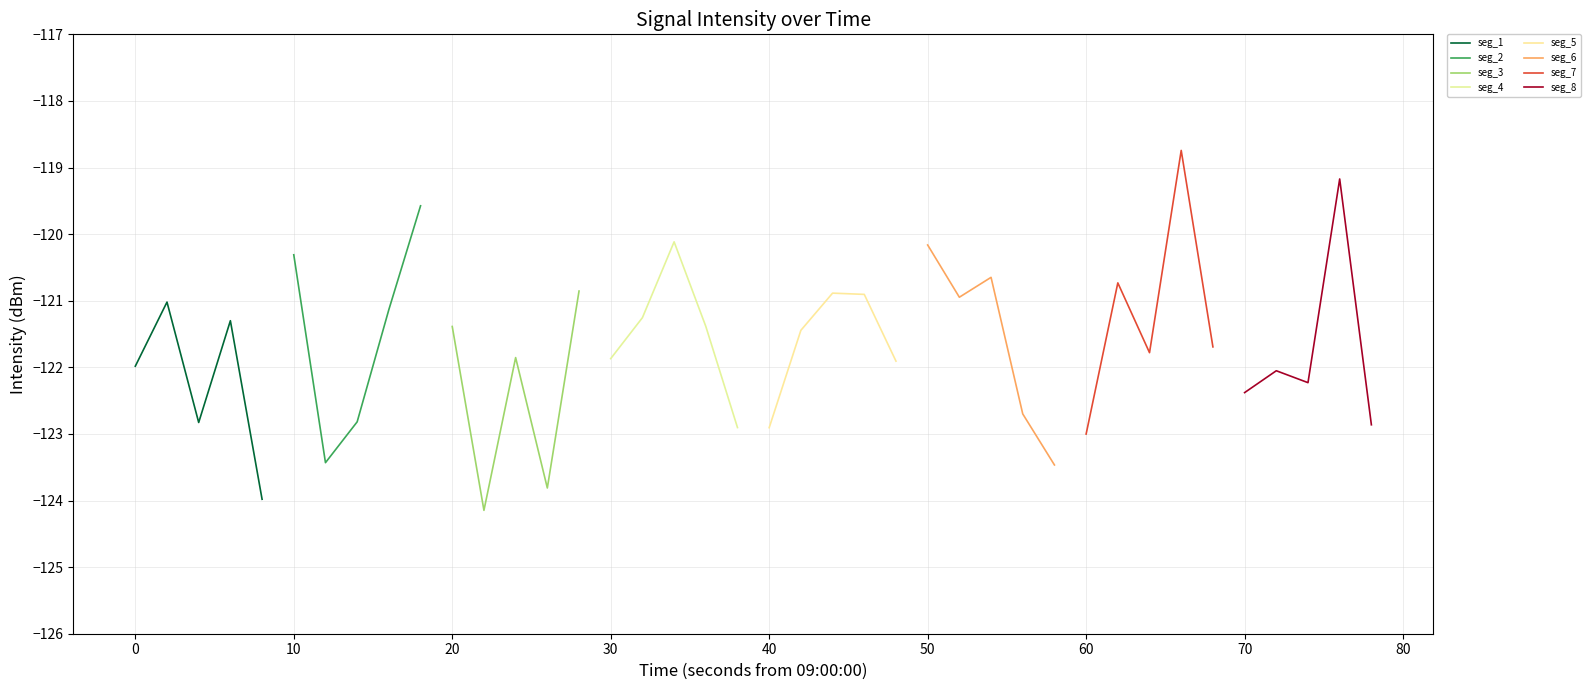

Which category has the lowest value across all series?

22